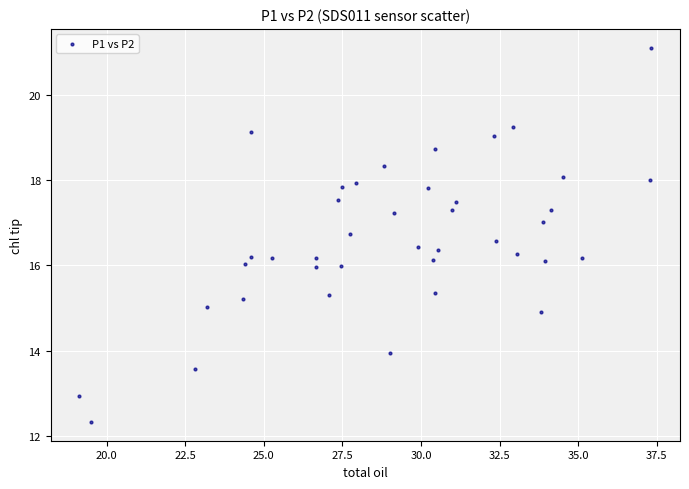

What is the range of Y values (max minus min)?

8.8